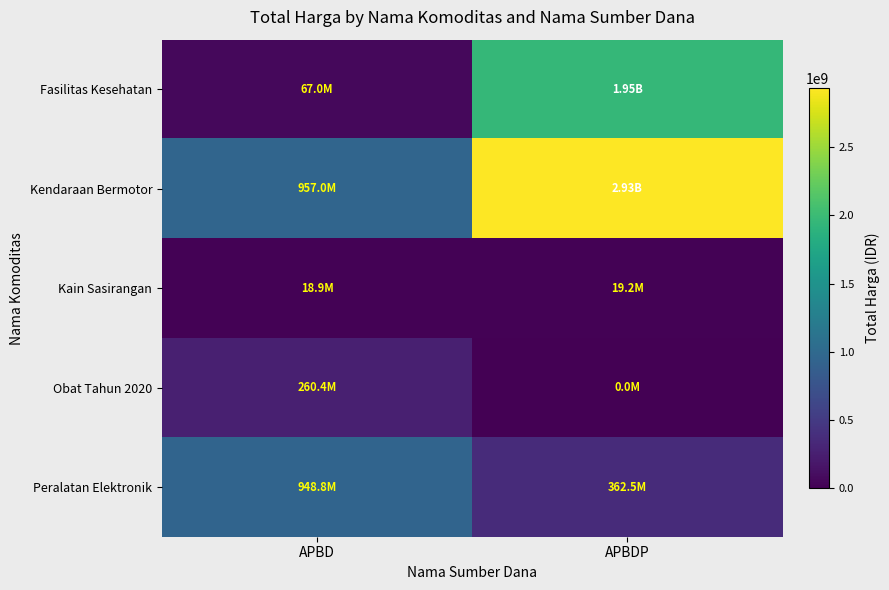

Reading left to right, list all the values displayed in this chart.

Fasilitas Kesehatan: APBD=67019075	APBDP=1953197940
Kendaraan Bermotor: APBD=957002100	APBDP=2931562000
Kain Sasirangan: APBD=18900000	APBDP=19175000
Obat Tahun 2020: APBD=260420170	APBDP=0
Peralatan Elektronik: APBD=948767000	APBDP=362453800